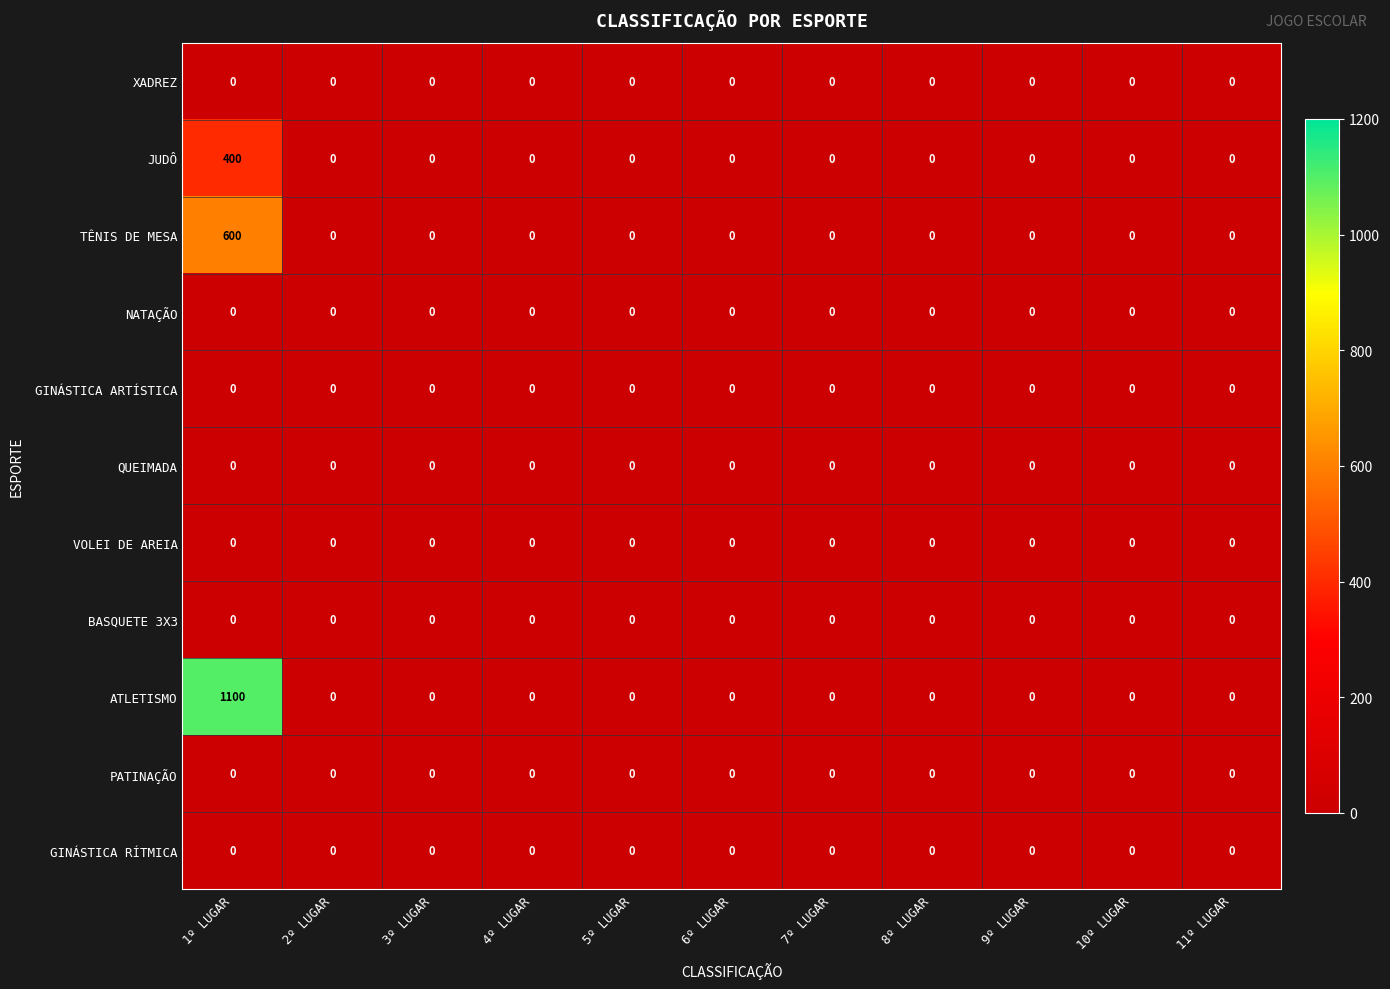

What is the approximate value of TÊNIS DE MESA at 1º LUGAR?

600